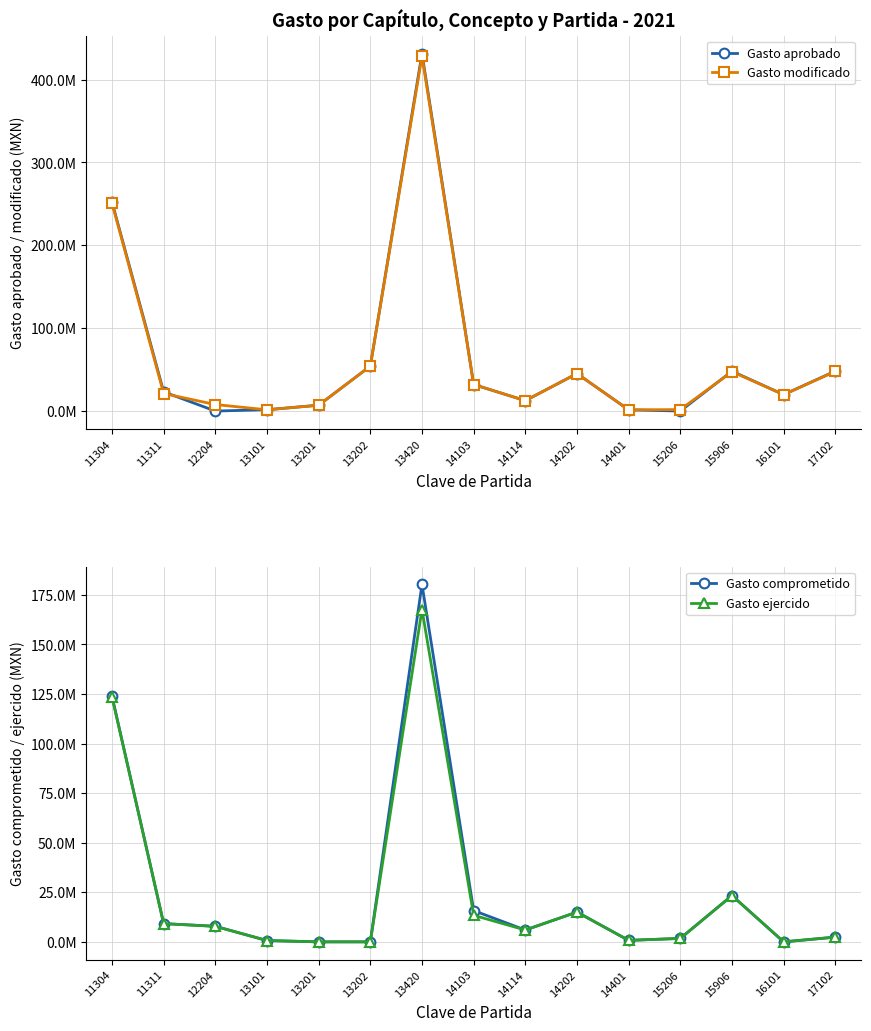

Rank the categories by Gasto comprometido value from highest to lowest.

13420, 11304, 15906, 14103, 14202, 11311, 12204, 14114, 17102, 15206, 14401, 13101, 13201, 13202, 16101